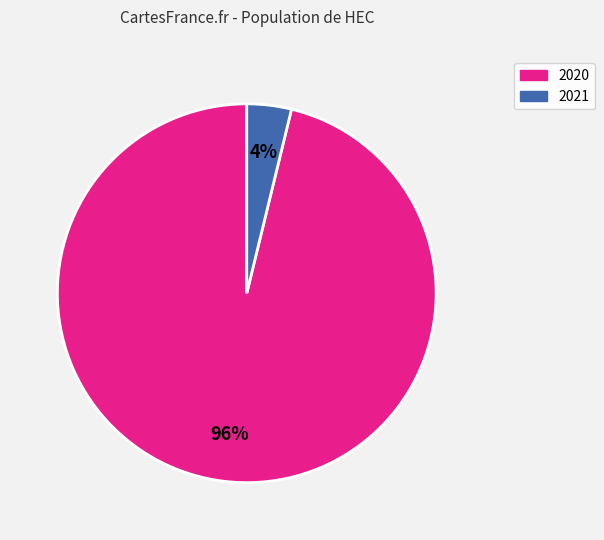

Is the sum of 2020 and 2021 greater than half?

Yes